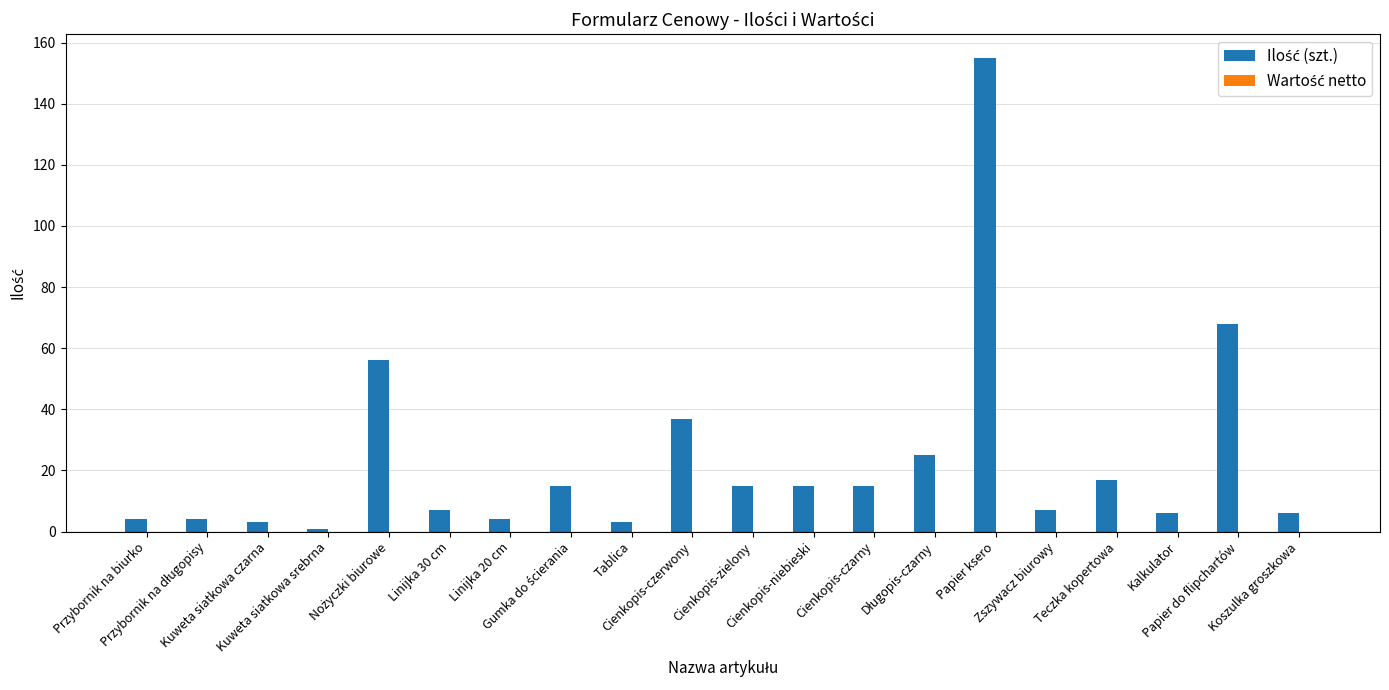

Which category has the lowest value across all series?

Kuweta siatkowa srebrna